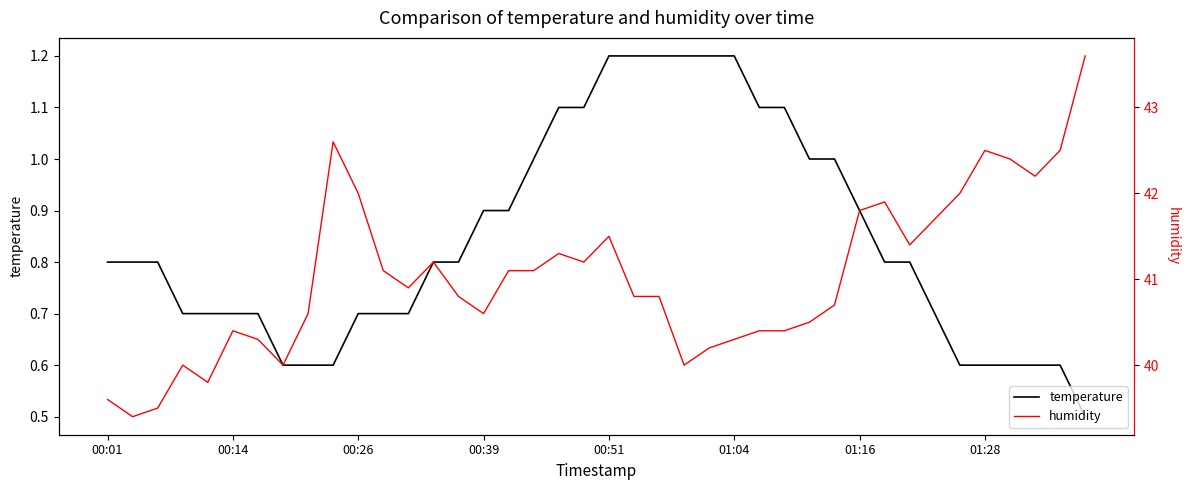

What is the lowest value of the temperature series?

0.5